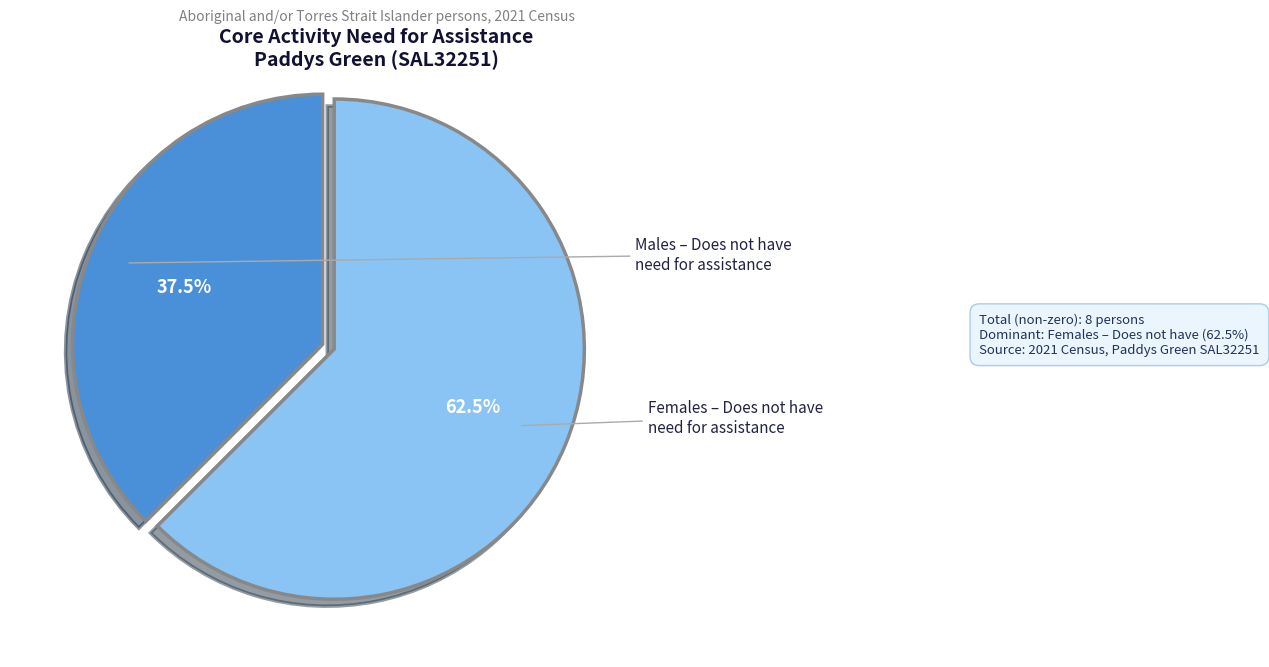

Which category has the smallest portion of the pie?

MALES